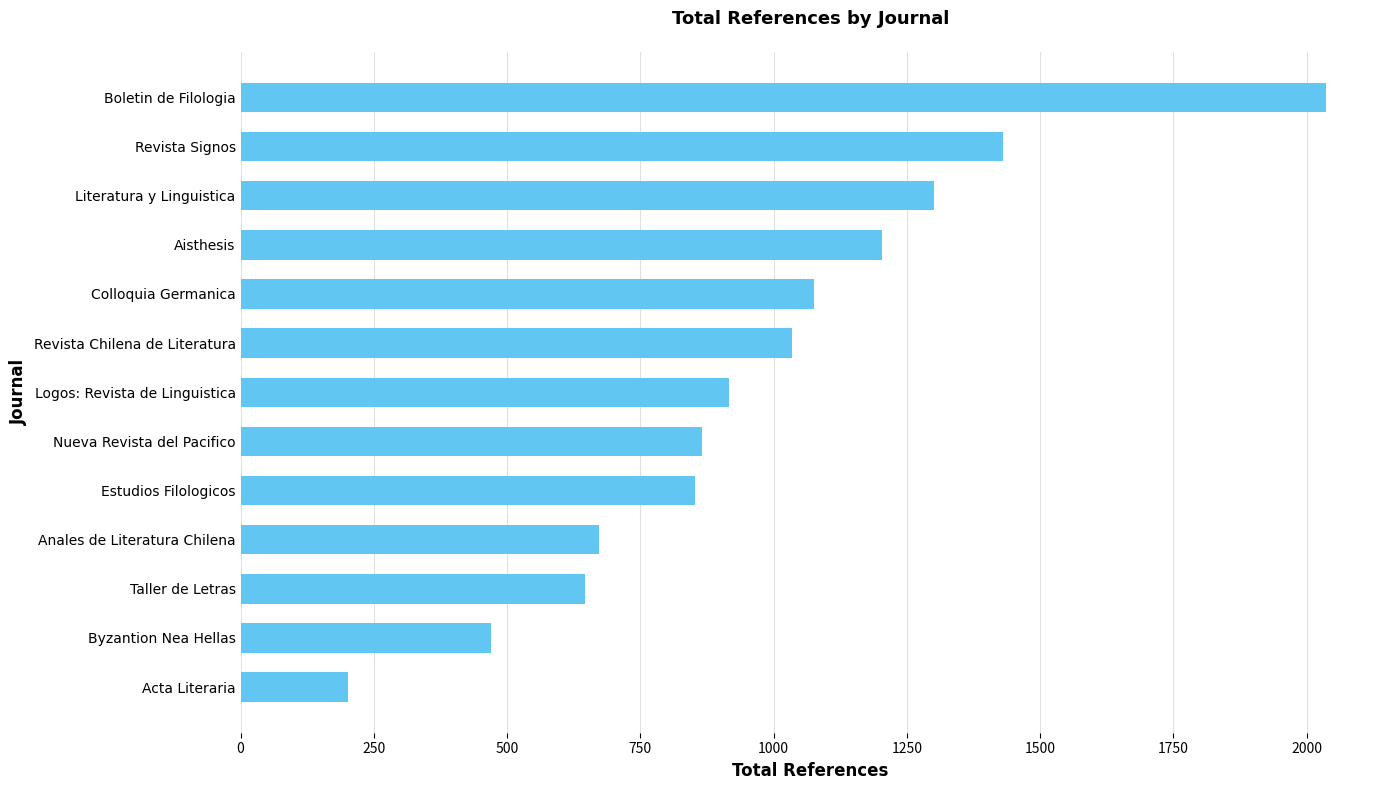

The chart shows a value of 1414 at Revista Chilena de Literatura. True or false?

False